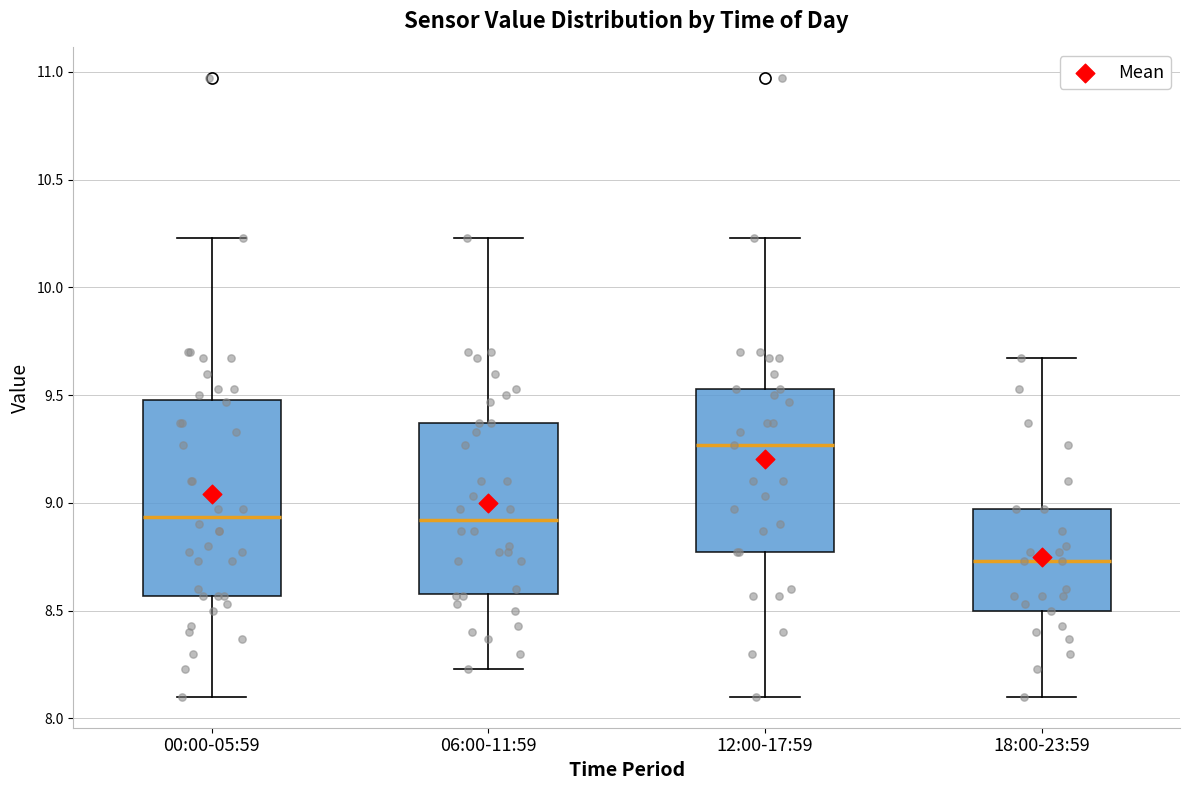

Which box's median line is the highest?

12:00-17:59